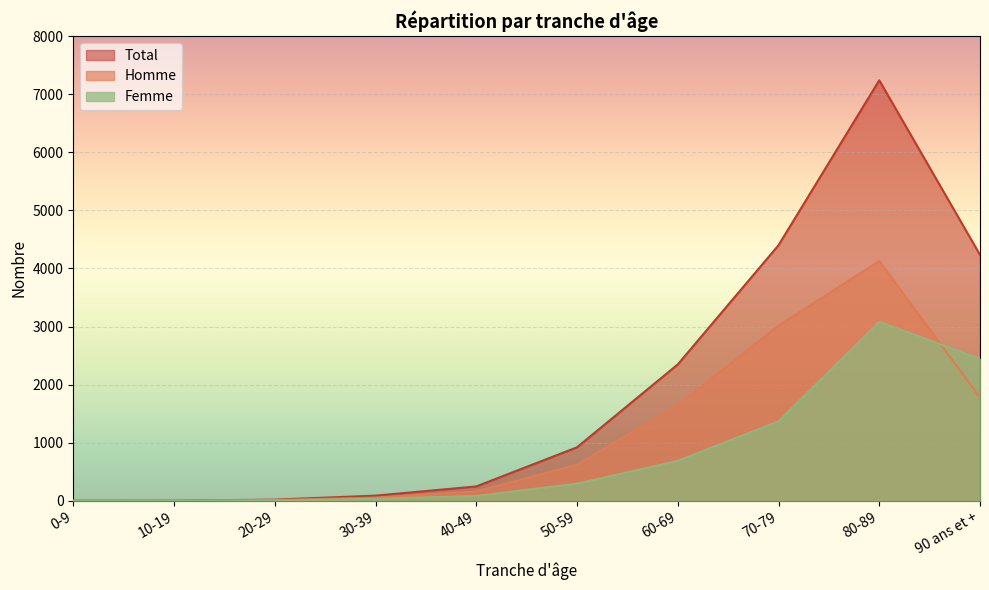

Reading left to right, what are all the values shown in this chart?

Homme: 0-9=2	10-19=2	20-29=14	30-39=55	40-49=161	50-59=622	60-69=1655	70-79=3015	80-89=4130	90 ans et +=1777
Femme: 0-9=1	10-19=2	20-29=7	30-39=35	40-49=85	50-59=296	60-69=689	70-79=1368	80-89=3082	90 ans et +=2442
Total: 0-9=3	10-19=4	20-29=21	30-39=90	40-49=248	50-59=922	60-69=2348	70-79=4400	80-89=7238	90 ans et +=4234